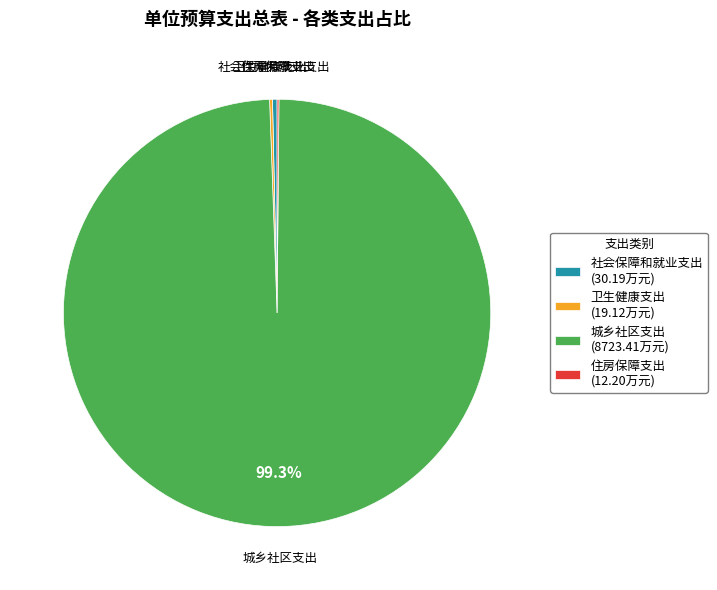

Does 城乡社区支出 represent more than half of the total?

Yes